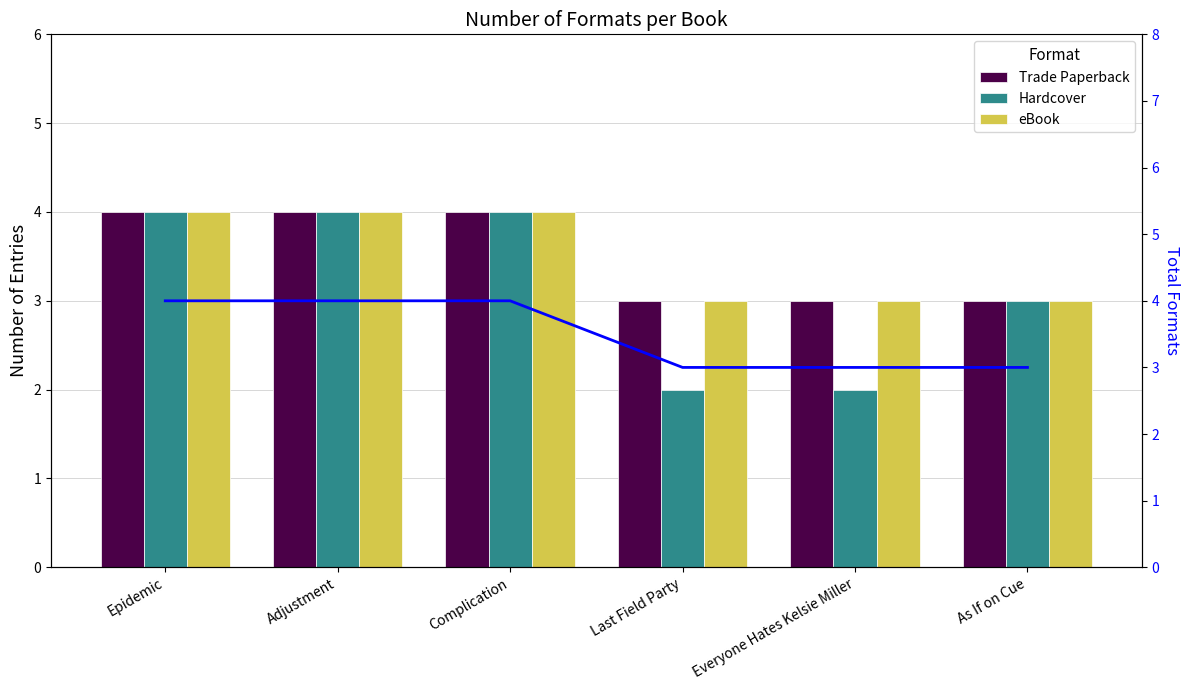

Which series has the largest range (max minus min)?

Hardcover